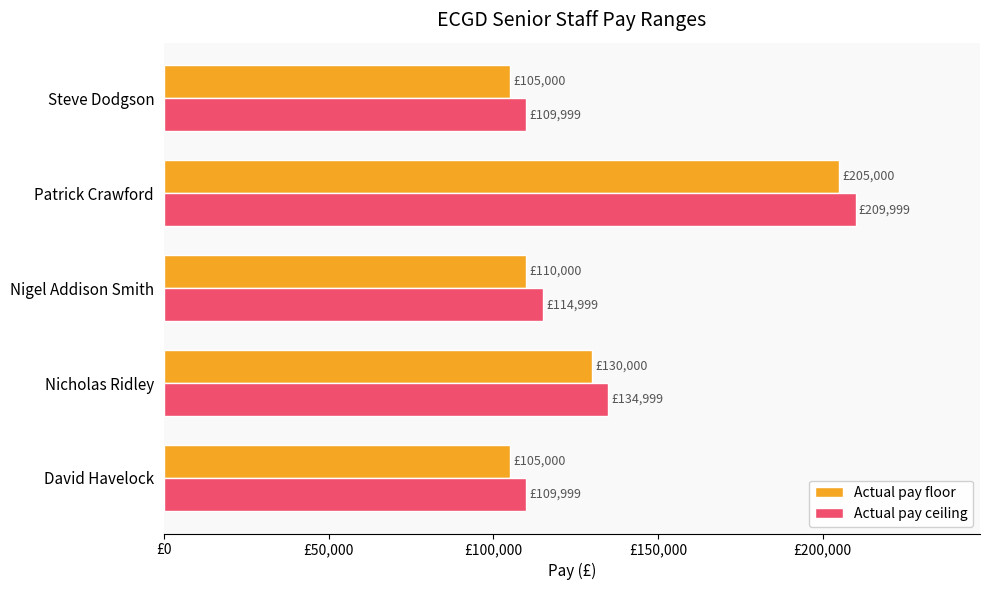

Rank the series by their average value, from lowest to highest.

Actual pay floor, Actual pay ceiling